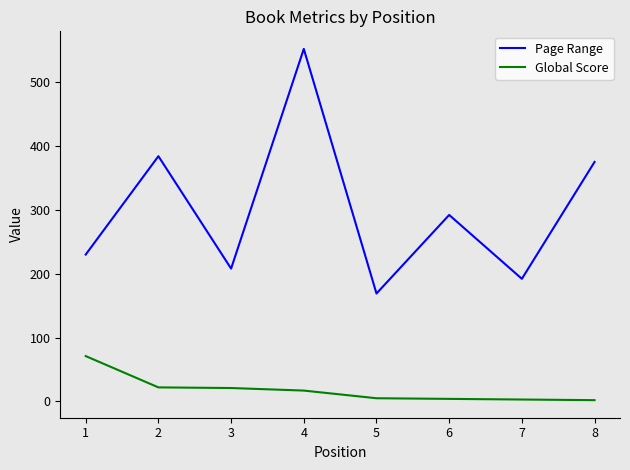

What are all the series names shown in the legend?

Page Range, Global Score